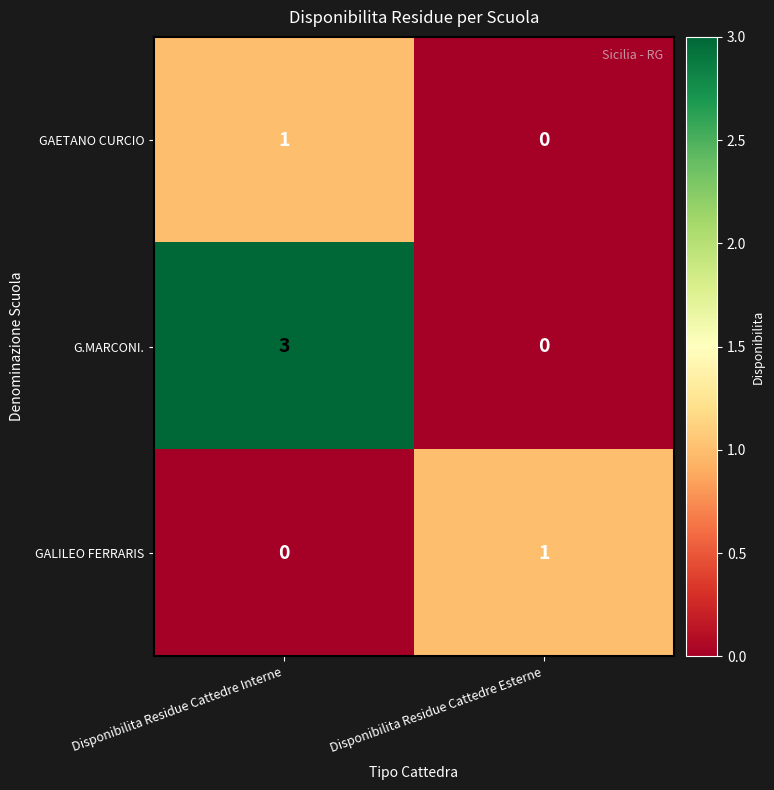

Which series has the widest spread of values?

G.MARCONI.